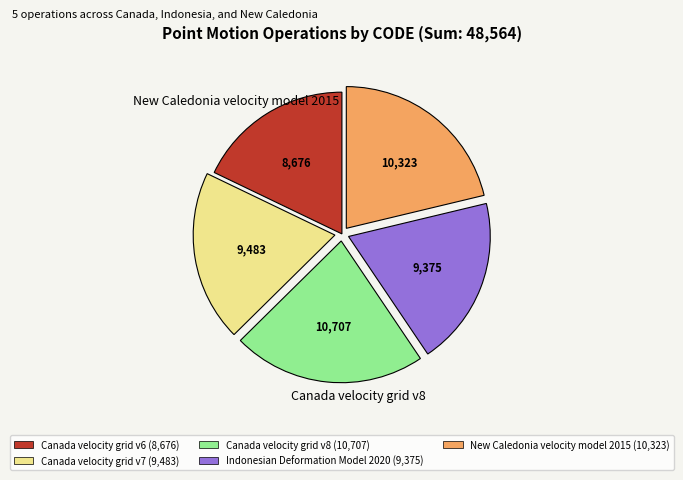

Is there a majority slice in this chart?

No